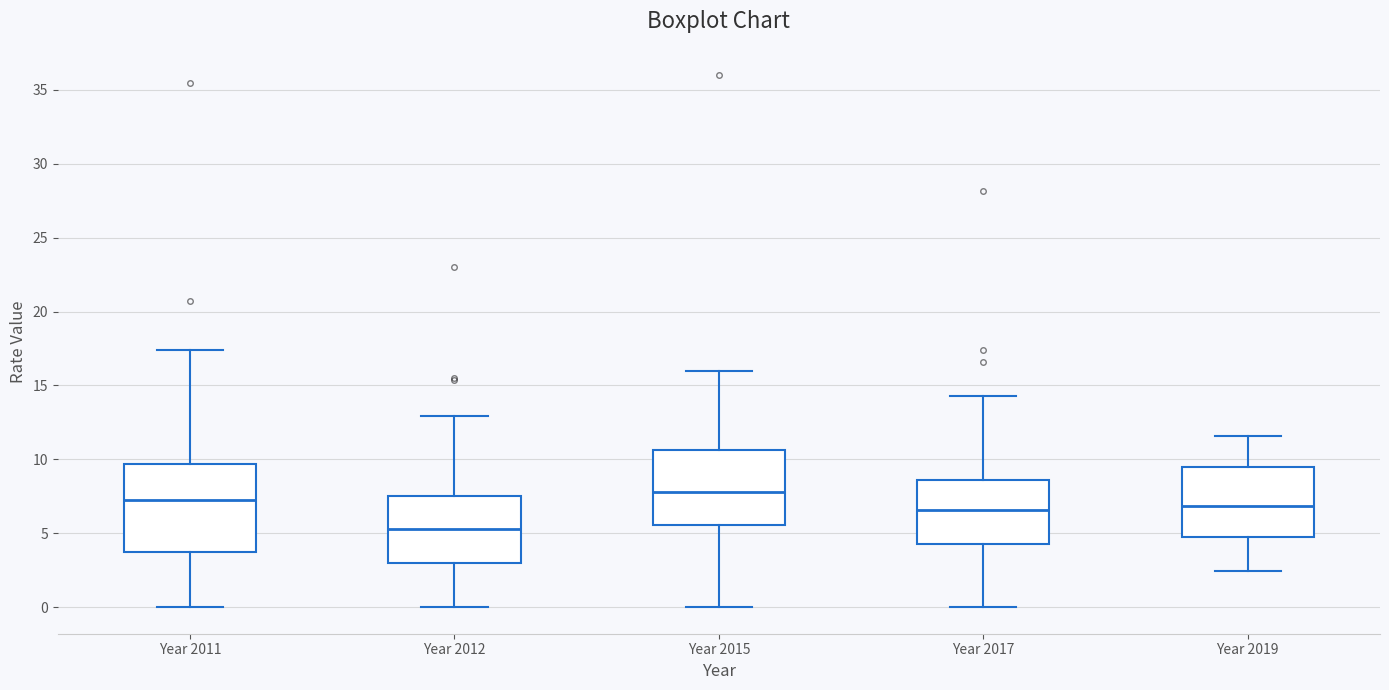

Comparing the boxes themselves (not the whiskers), which one is the tallest?

Year 2011